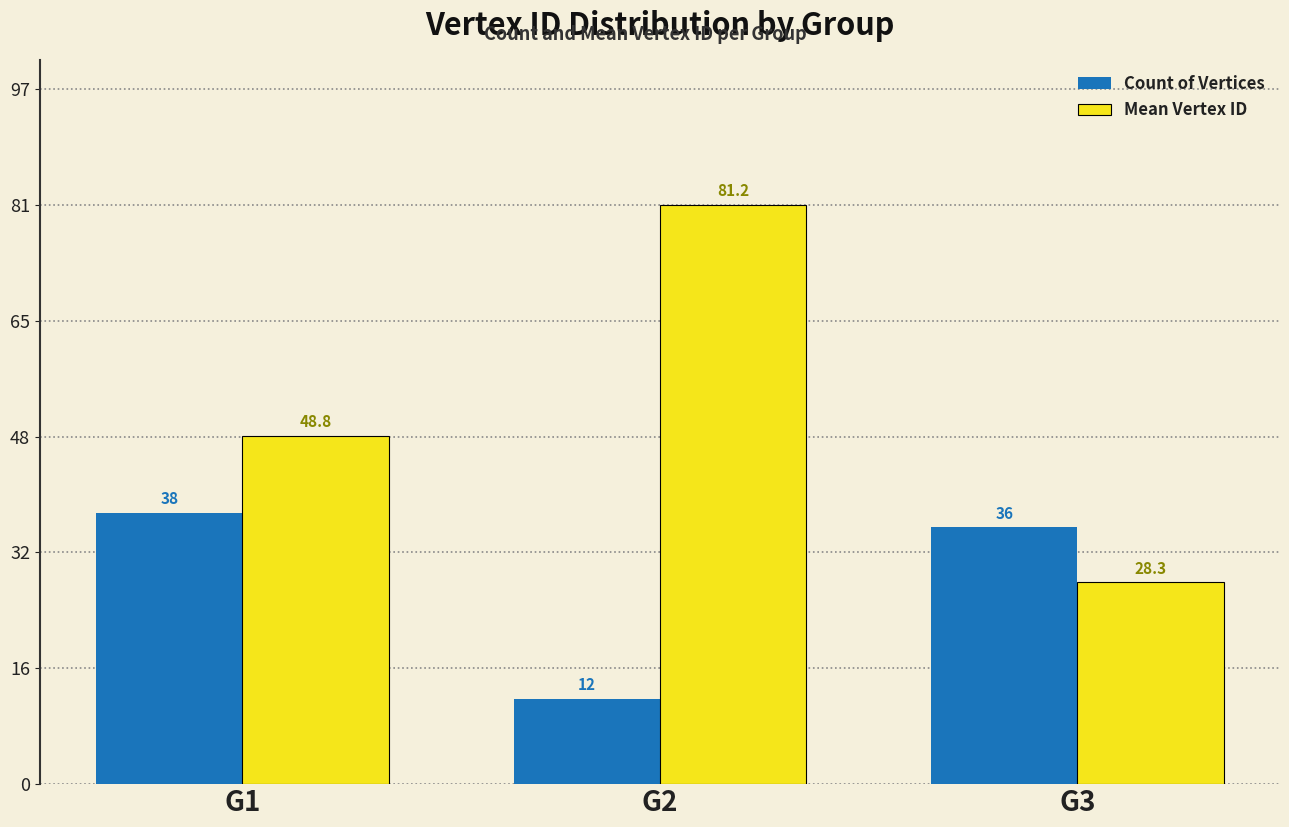

At which label does Count of Vertices reach its minimum?

G2